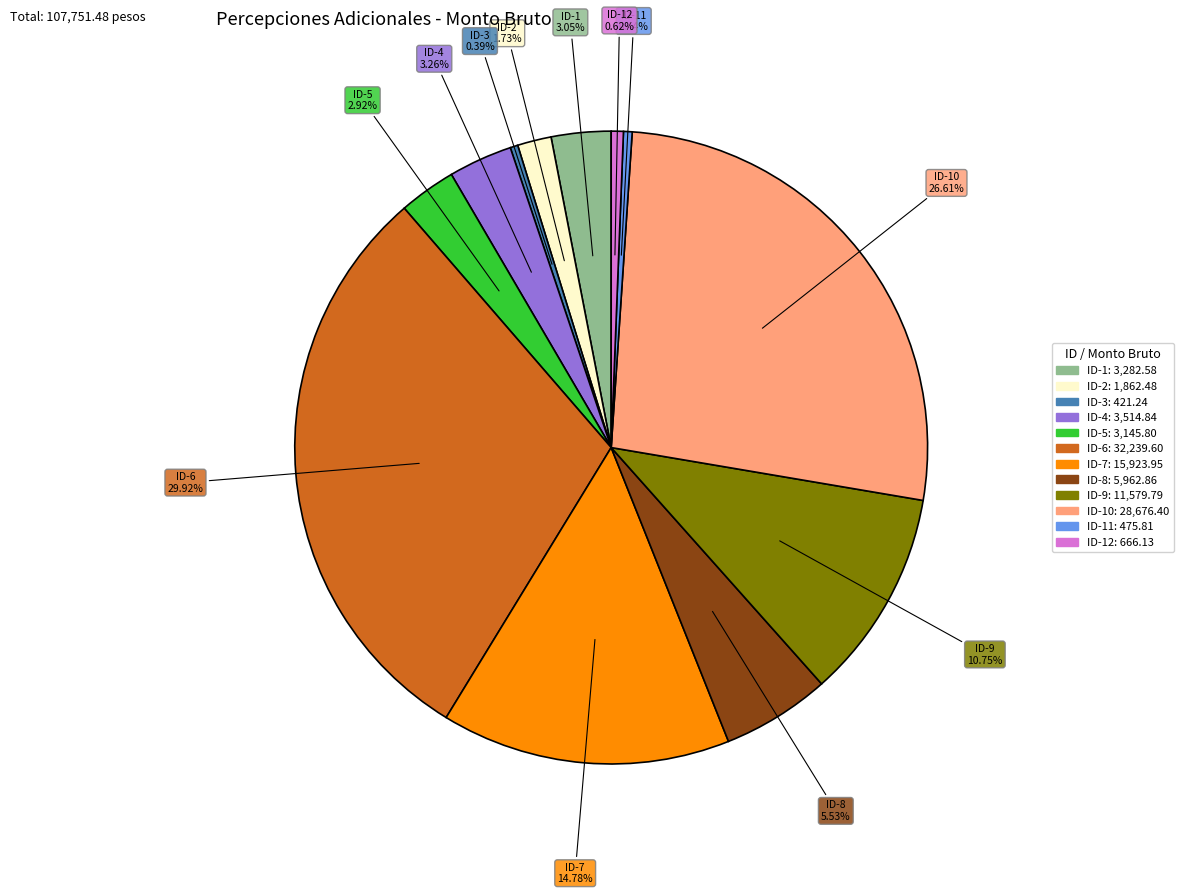

Is there a majority slice in this chart?

No